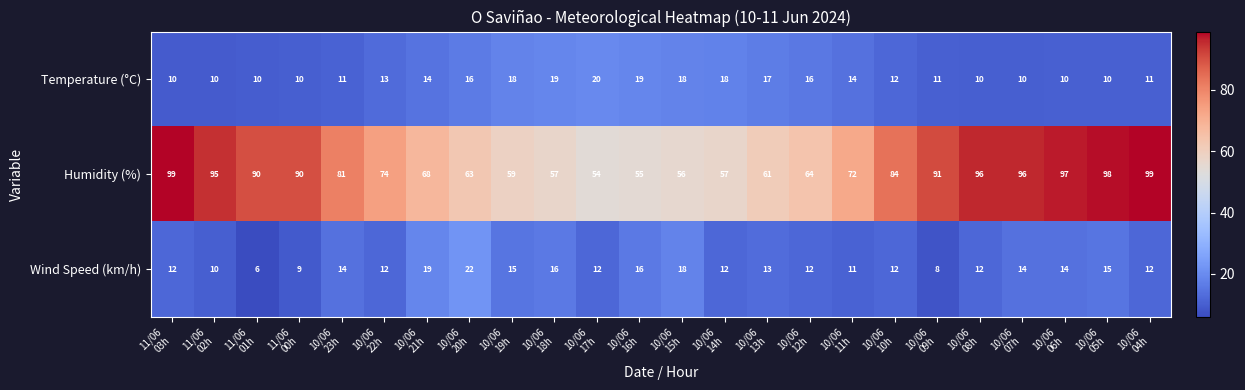

Which series has the largest total across all categories?

Humidity (%)